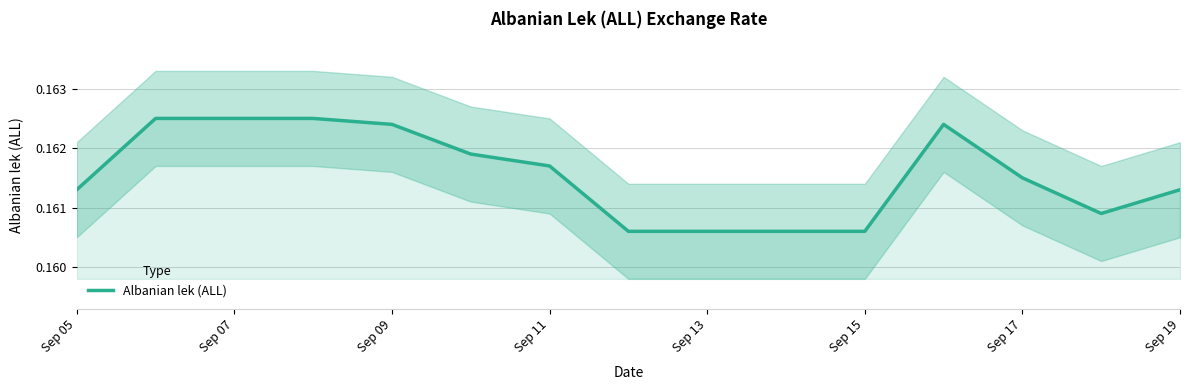

How many points are higher than both their immediate neighbors (excluding endpoints)?

1